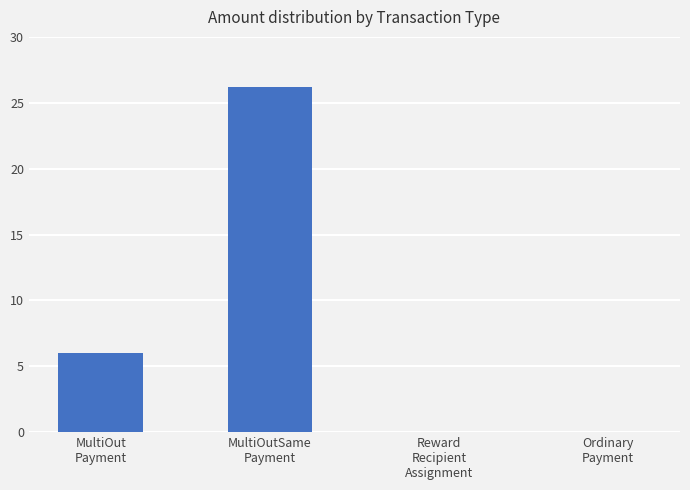

What is the greatest value displayed?

26.2